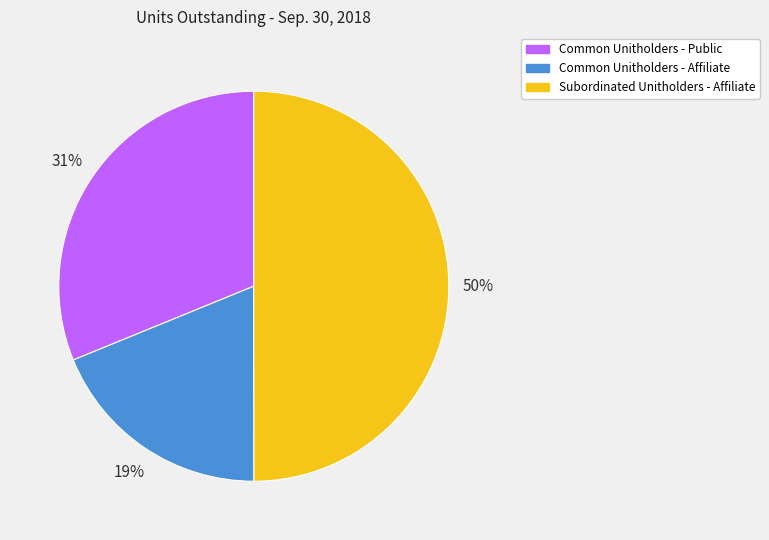

True or false: Common Unitholders - Affiliate accounts for 19% of the total.

True